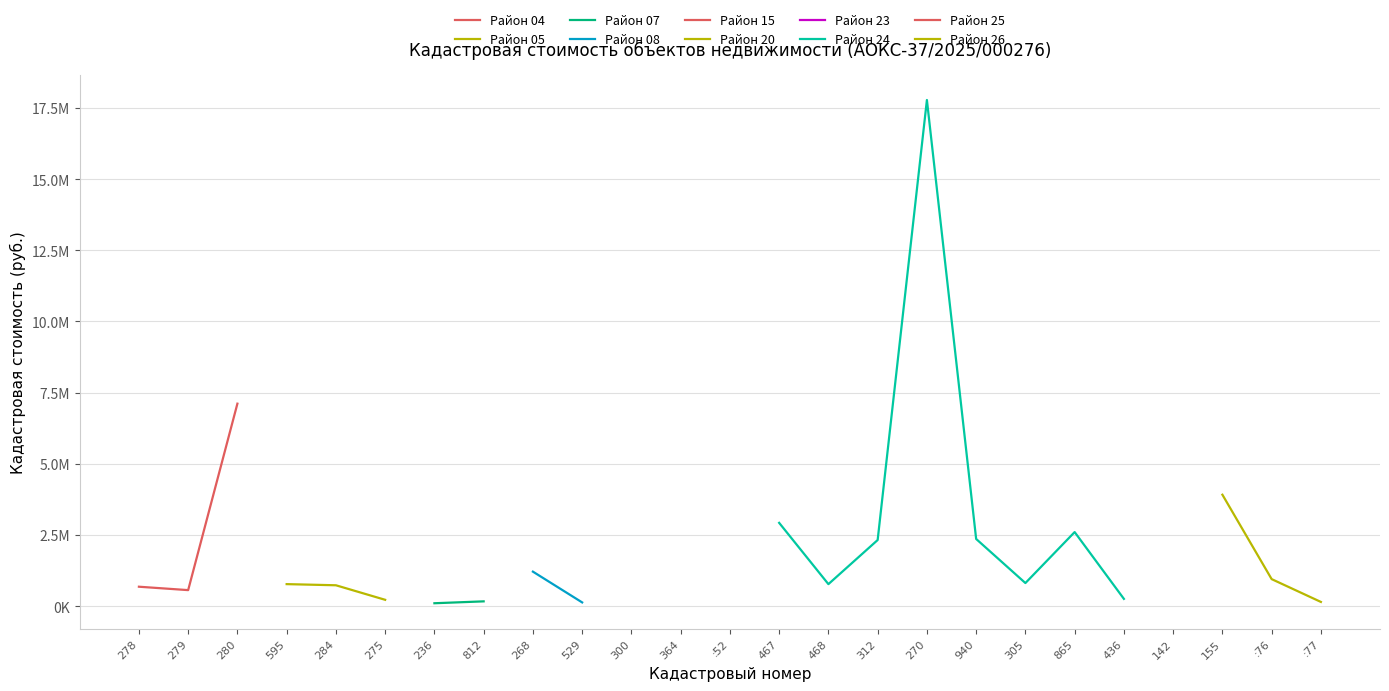

What position from the left is 37:04:030812:279?

2